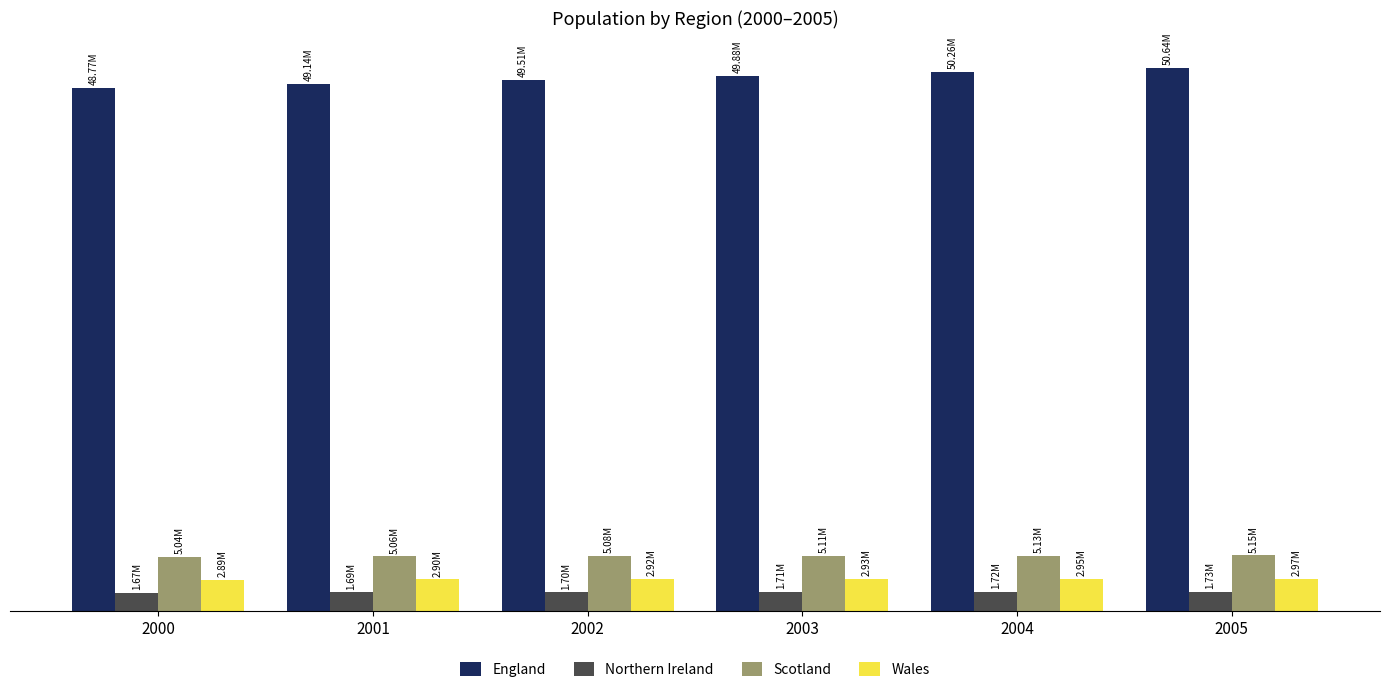

What is the value of the Wales bar at the 2nd from the left?

2903085.0